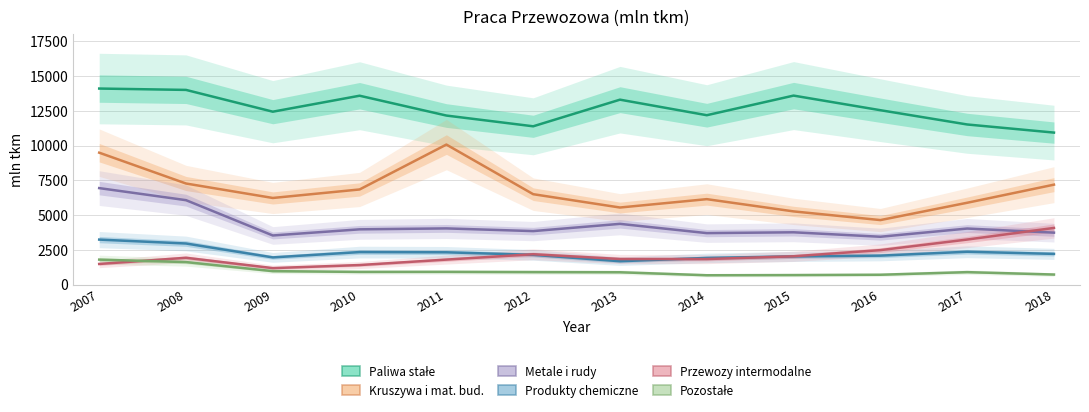

True or false: Paliwa stałe and Produkty chemiczne cross at least once.

False